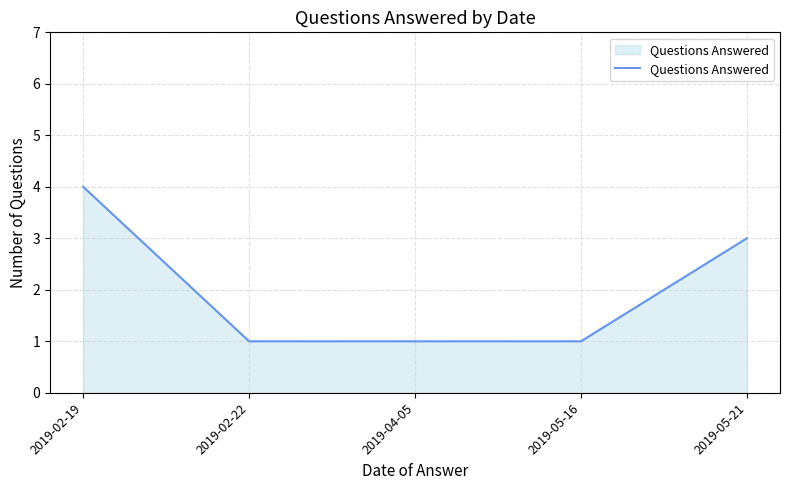

What is the difference between the values at 2019-02-19 and 2019-04-05?

3